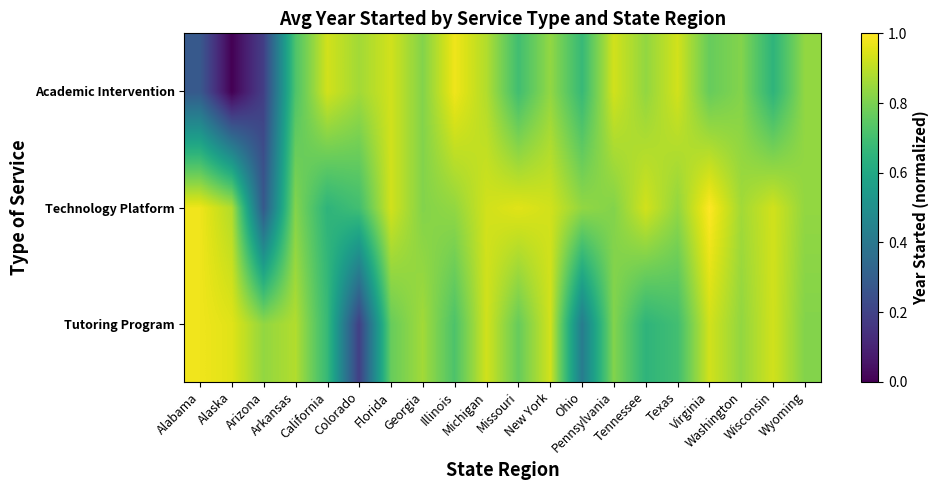

Reading left to right, list all the values displayed in this chart.

Tutoring Program: Alabama=1.0	Alaska=1.0	Arizona=0.8	Arkansas=0.9	California=0.7	Colorado=0.2	Florida=0.8	Georgia=0.9	Illinois=0.7	Michigan=0.9	Missouri=0.8	New York=0.9	Ohio=0.4	Pennsylvania=0.8	Tennessee=0.7	Texas=0.7	Virginia=0.9	Washington=0.8	Wisconsin=0.9	Wyoming=0.8
Technology Platform: Alabama=1.0	Alaska=0.9	Arizona=0.3	Arkansas=0.8	California=0.7	Colorado=0.7	Florida=0.9	Georgia=0.8	Illinois=0.8	Michigan=0.9	Missouri=1.0	New York=0.9	Ohio=0.8	Pennsylvania=0.8	Tennessee=0.9	Texas=0.8	Virginia=1.0	Washington=0.9	Wisconsin=0.9	Wyoming=0.8
Academic Intervention: Alabama=0.3	Alaska=0.0	Arizona=0.2	Arkansas=0.7	California=0.9	Colorado=0.9	Florida=0.9	Georgia=0.8	Illinois=1.0	Michigan=0.9	Missouri=0.7	New York=0.8	Ohio=0.7	Pennsylvania=0.9	Tennessee=0.8	Texas=0.9	Virginia=0.8	Washington=0.8	Wisconsin=0.7	Wyoming=0.8